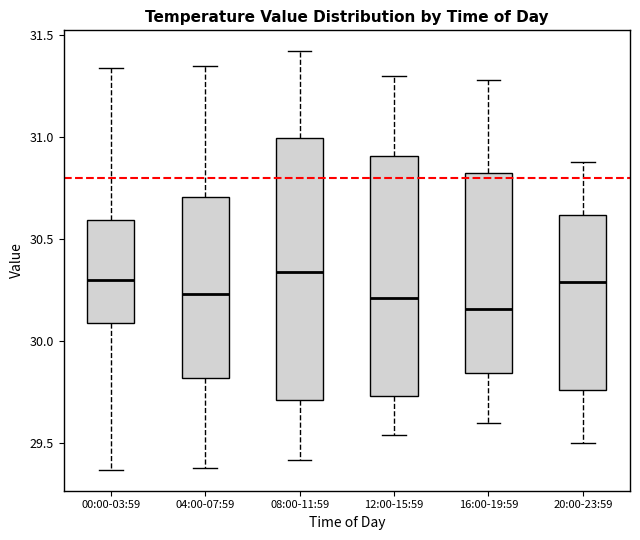

Which box's median line is the lowest?

16:00-19:59